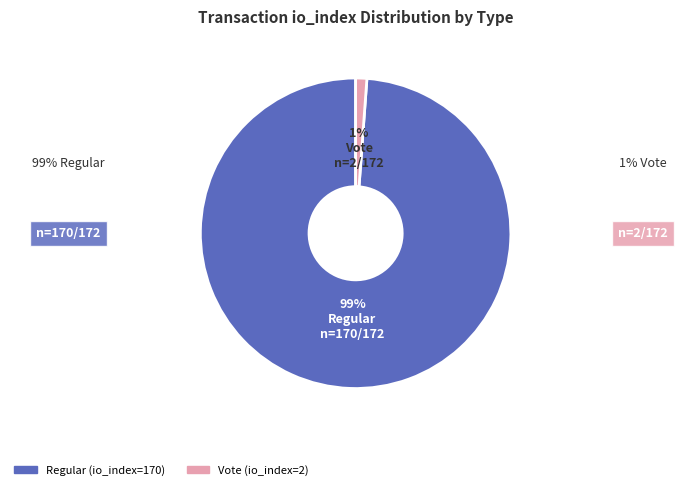

To the nearest percent, what is the difference between the largest and smallest slice percentages?

98%